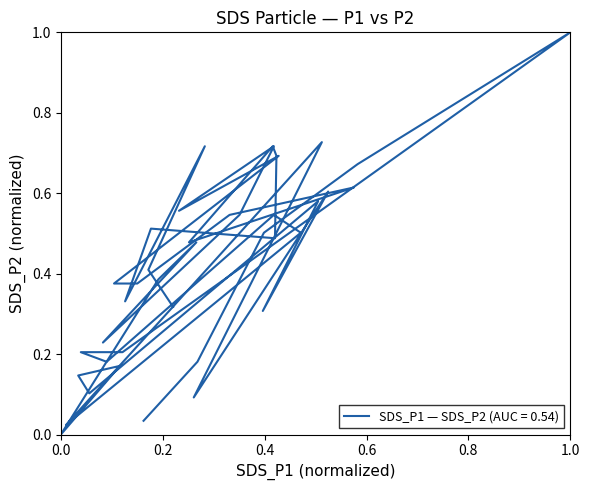

What is the value of the 17th point from the left?

0.5